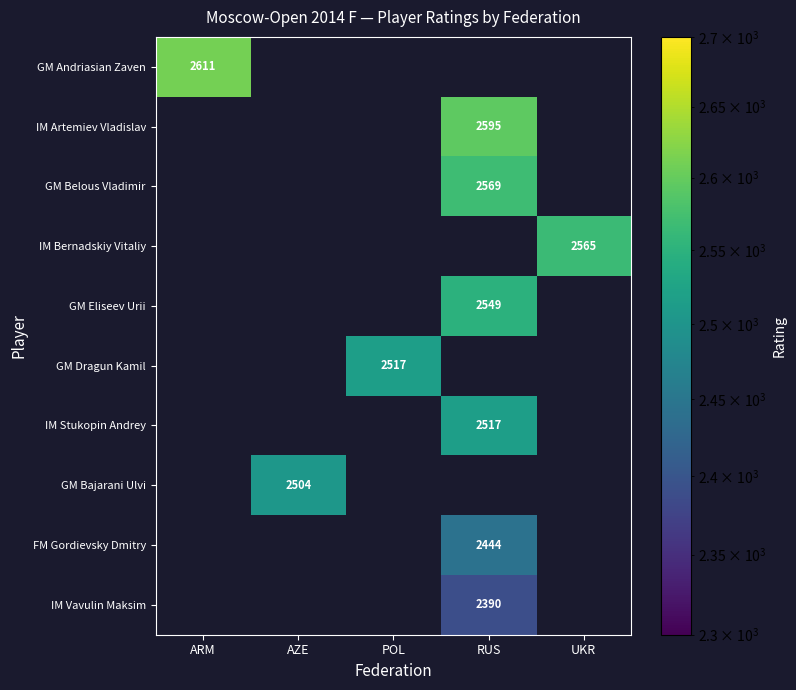

At which category does the chart reach its minimum across all series?

RUS